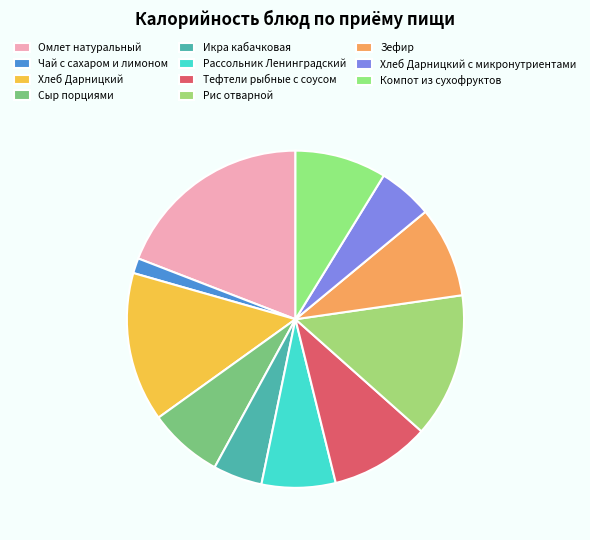

What is the change in value from Омлет натуральный to Рис отварной?

-79.9